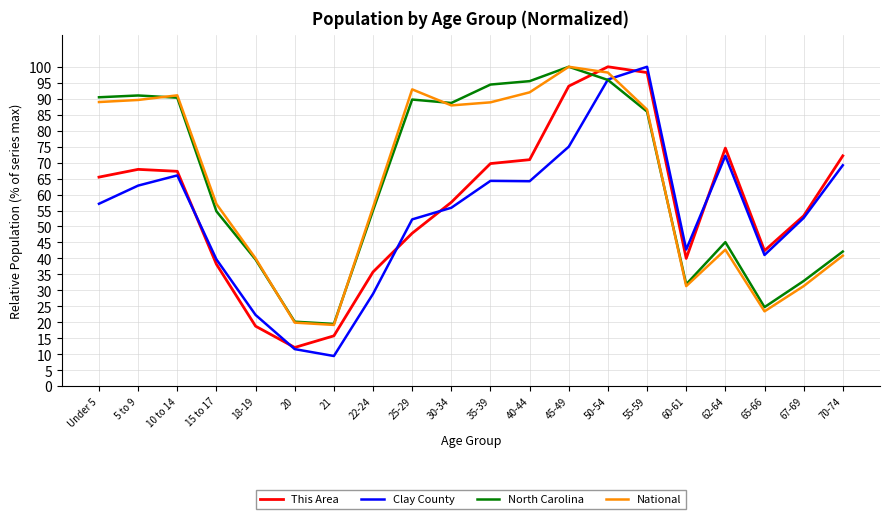

At how many categories does at least one series exceed 36?

18